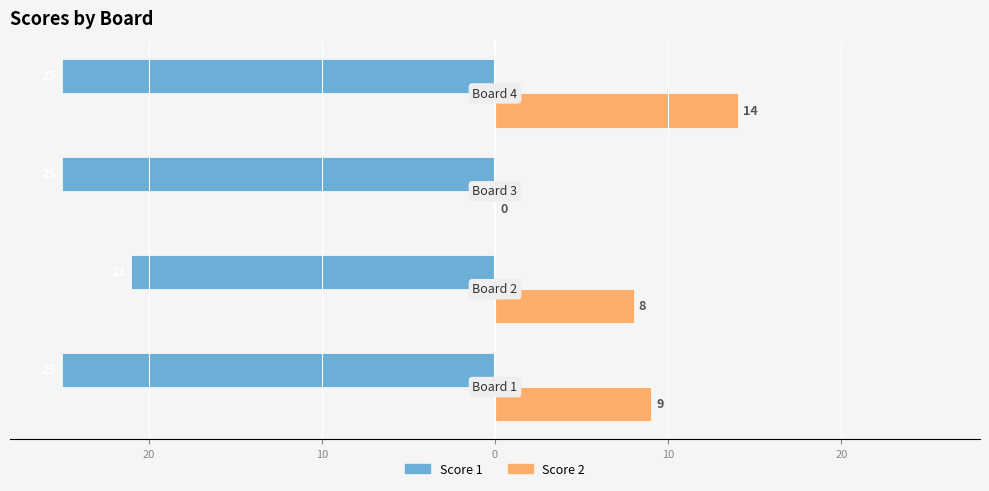

What are all the series names shown in the legend?

Score 1, Score 2